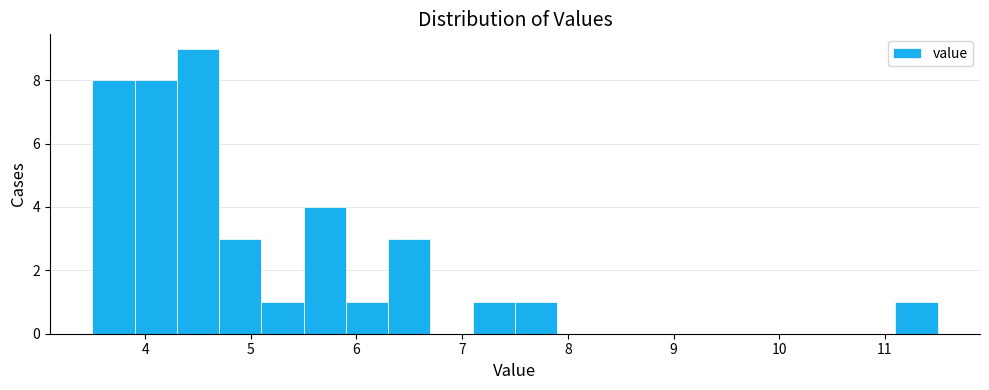

What is the height of the bar covering 5.5 to 5.9 on the x-axis? The values are not printed on the chart, so give them approximately, as read against the axis.

4